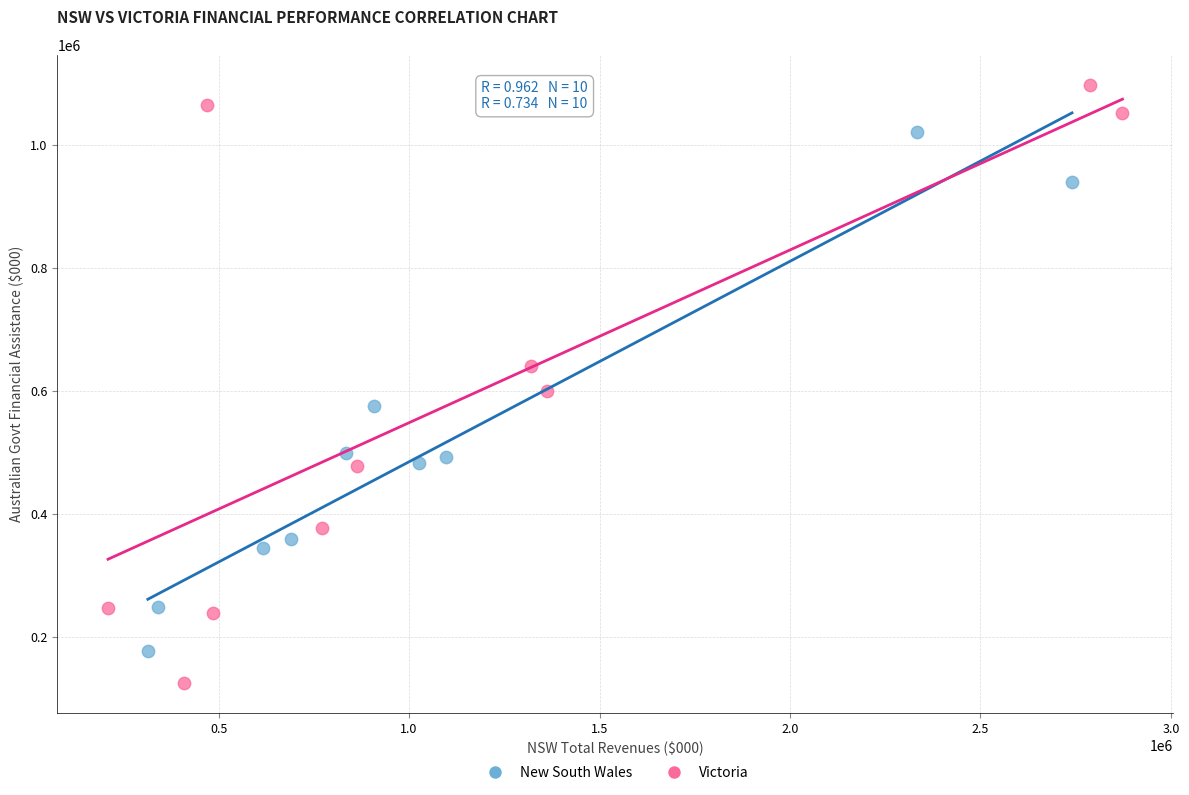

Which series has the widest spread of Y values?

Victoria